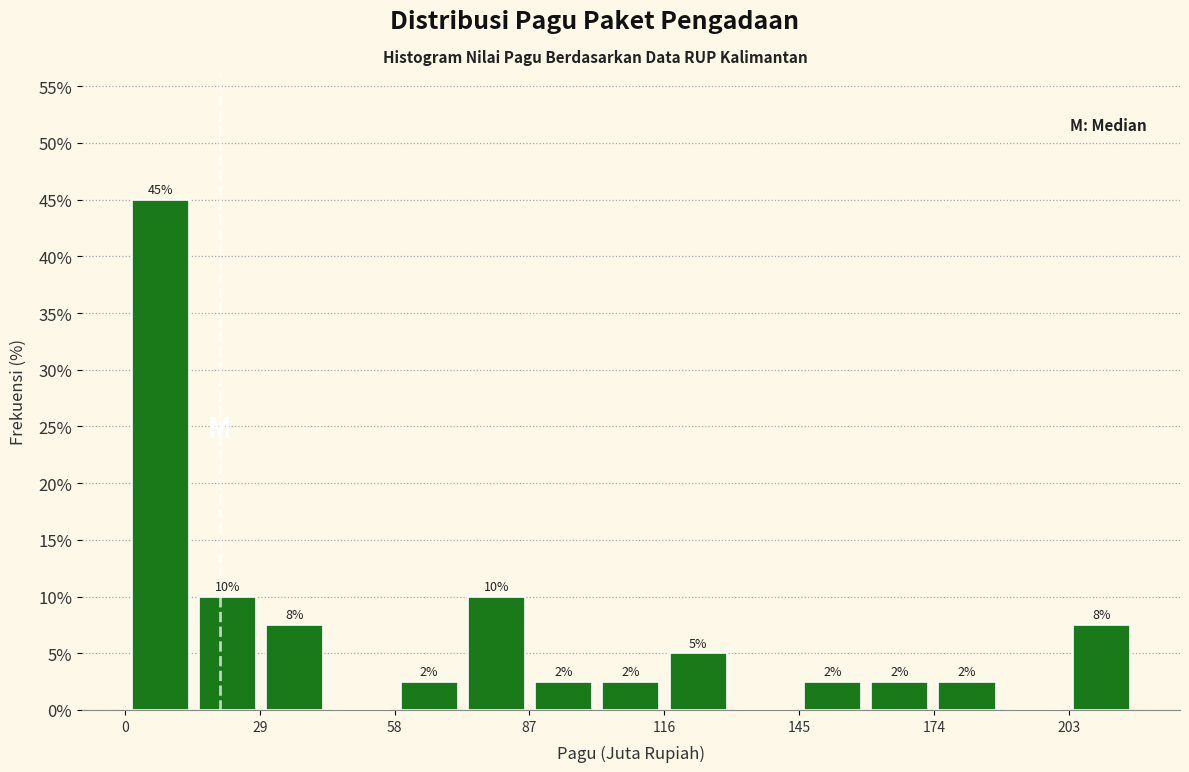

Around what value on the x-axis is the tallest bar? Give the approximate position of its centre, as read against the axis.

10